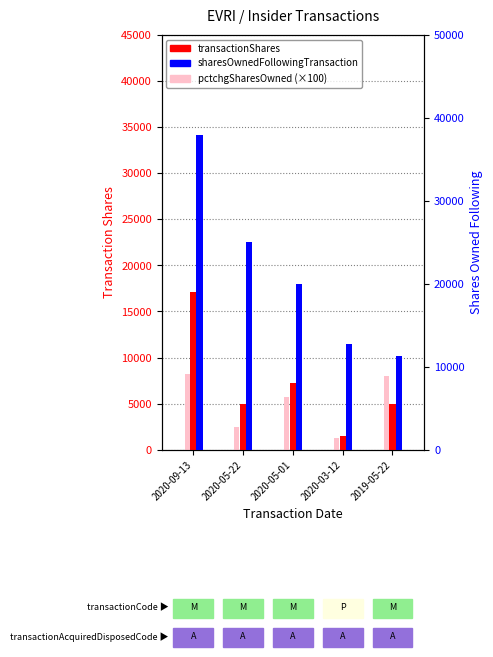

What is the average value of the transactionShares series?

7171